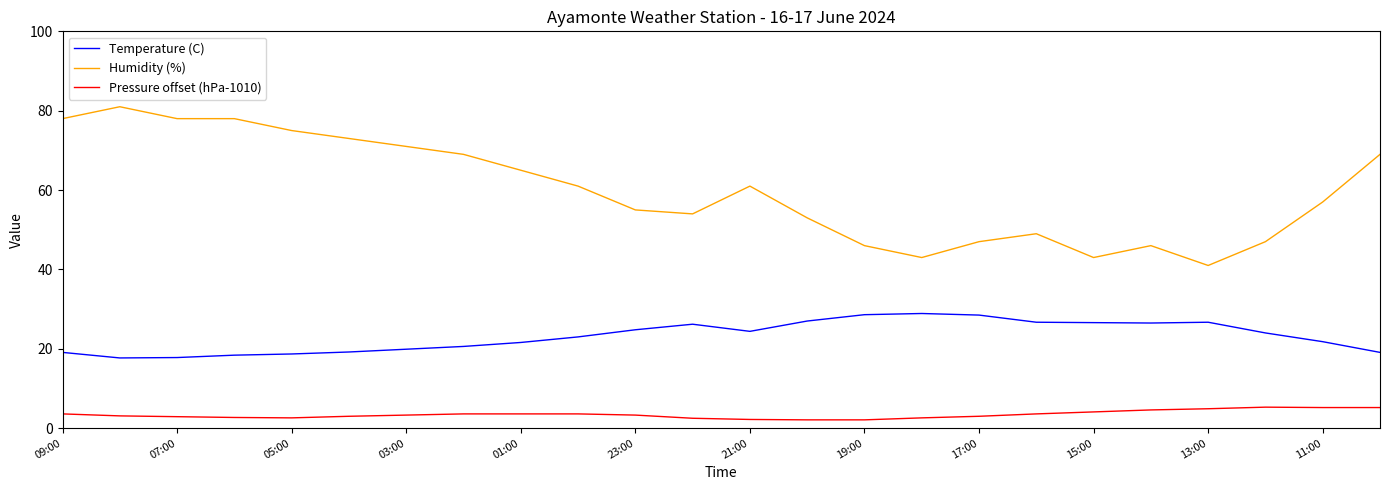

Which series has the largest total across all categories?

Humidity (%)